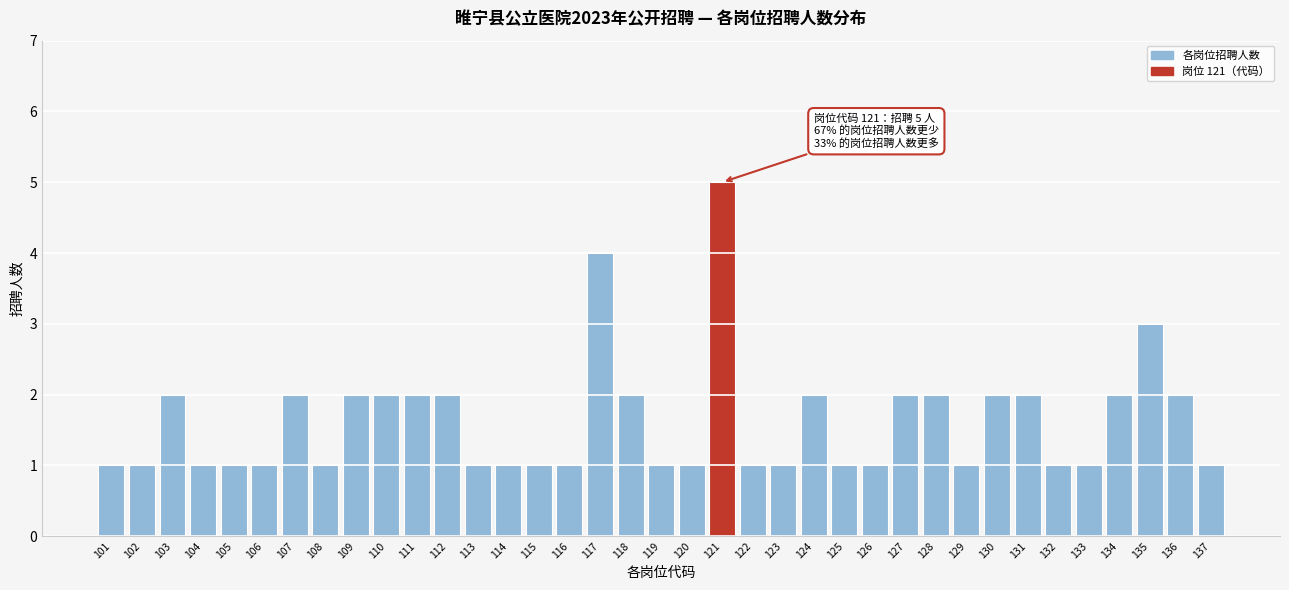

What is the value of the 8th bar from the left?

1